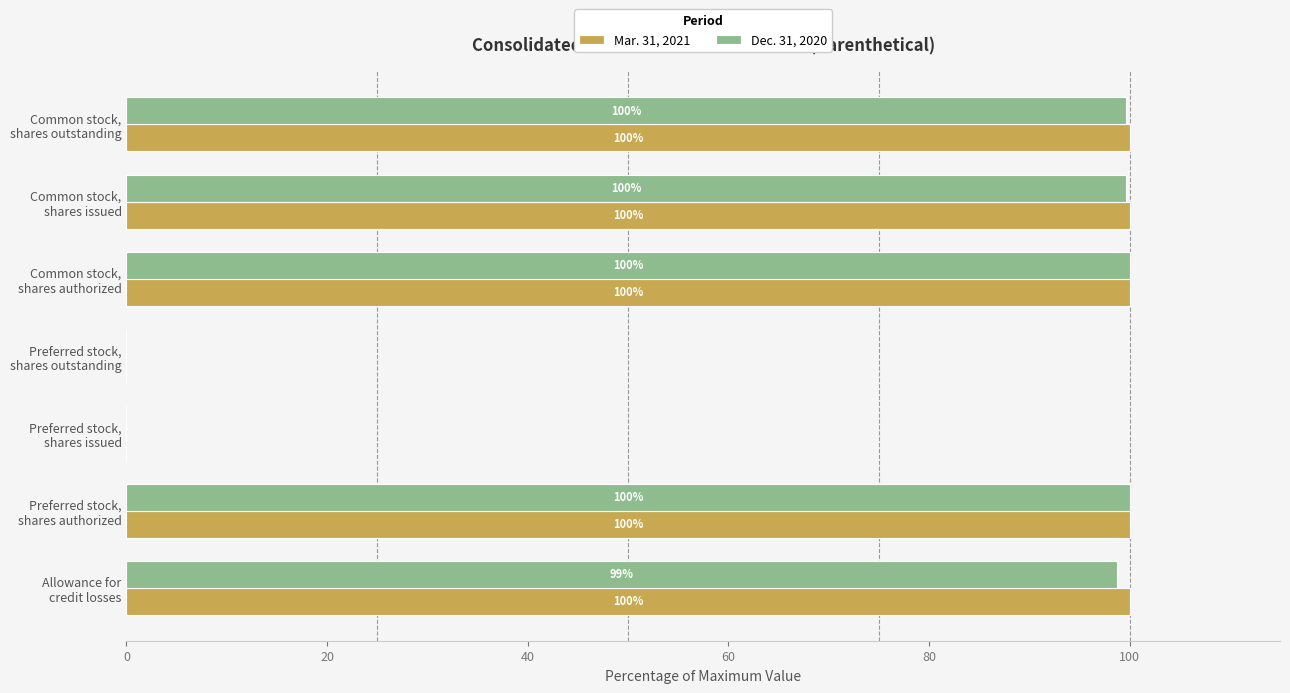

What is the sum of all Mar. 31, 2021 values?

500.0